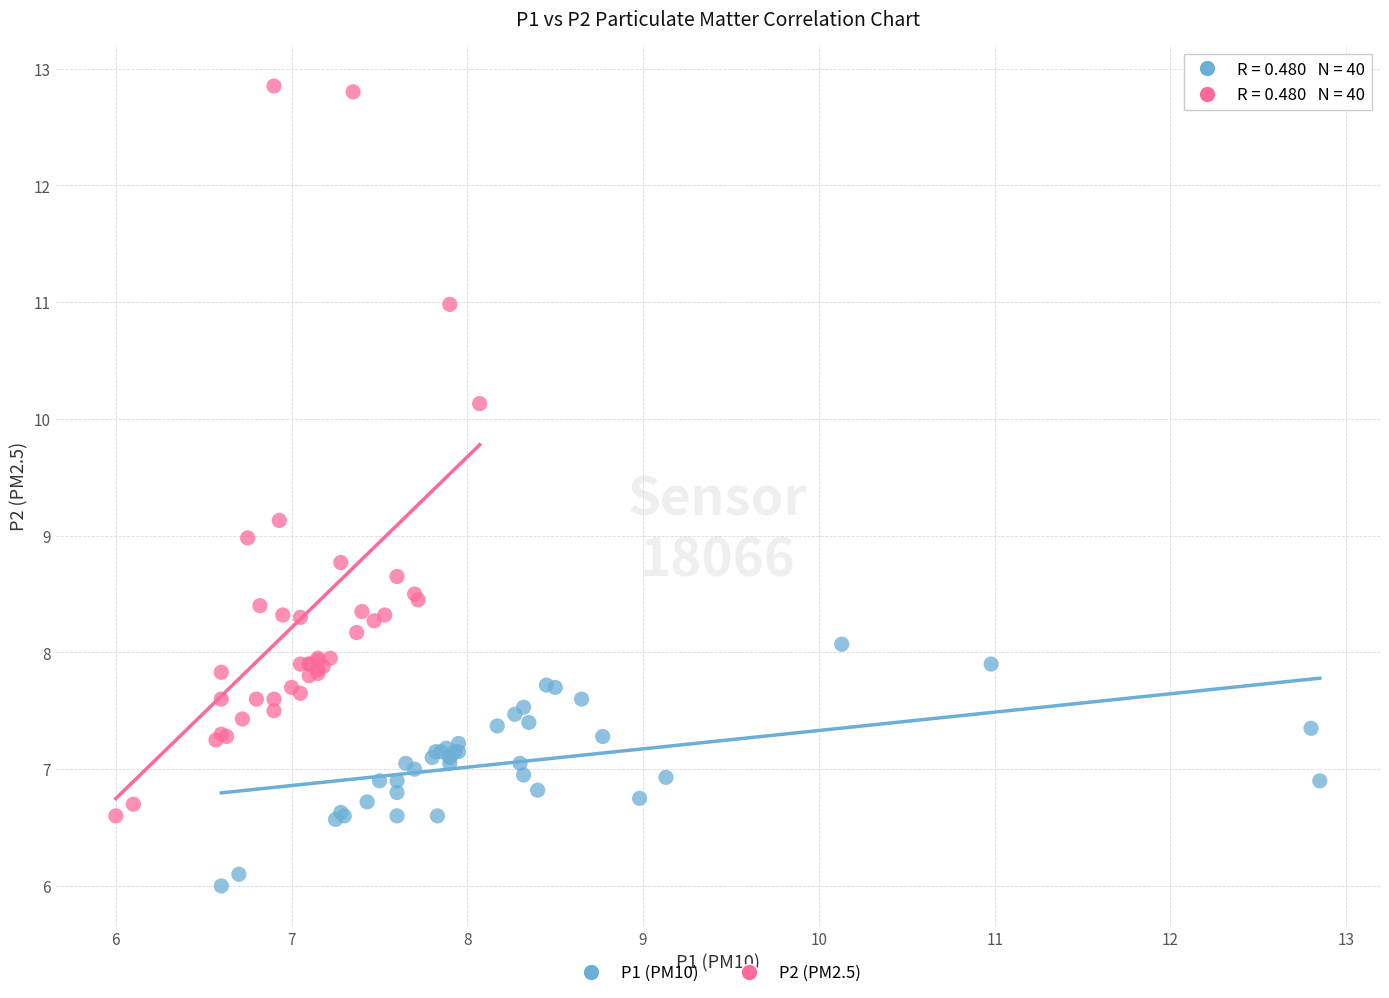

Which series contains the lowest Y value?

P1 (PM10)